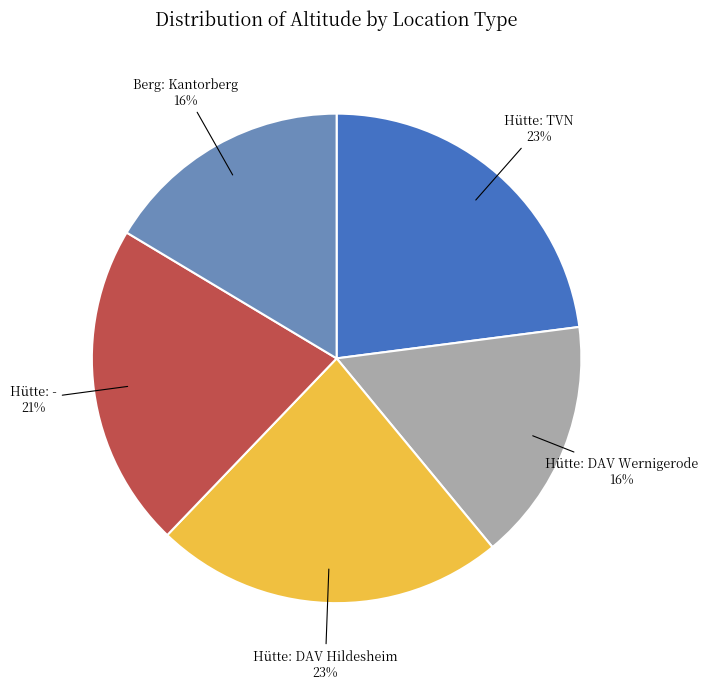

What is the ratio of the value at Hütte: - to the value at Hütte: DAV Wernigerode?

1.3